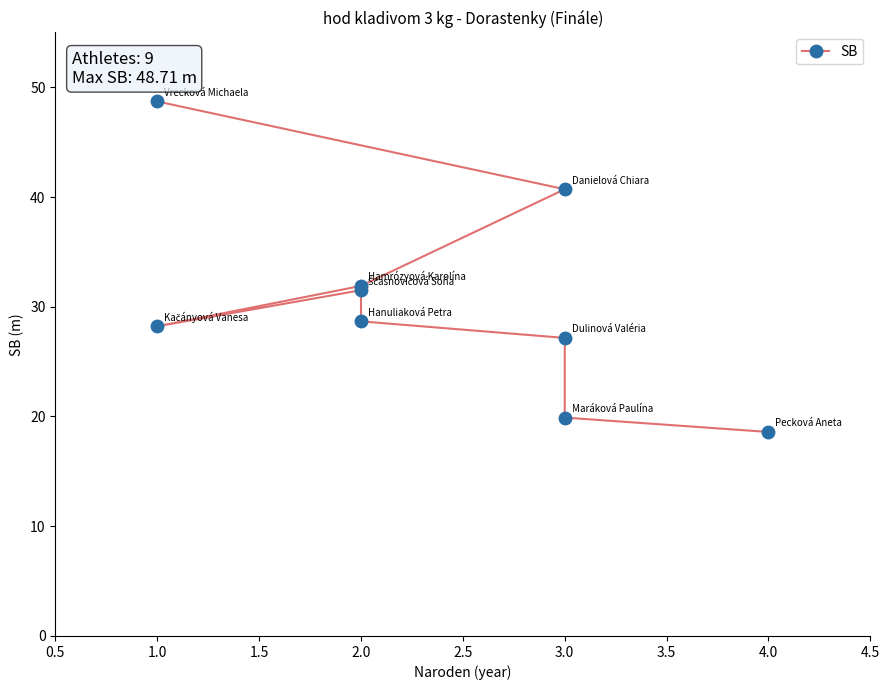

What is the greatest value displayed?

48.7